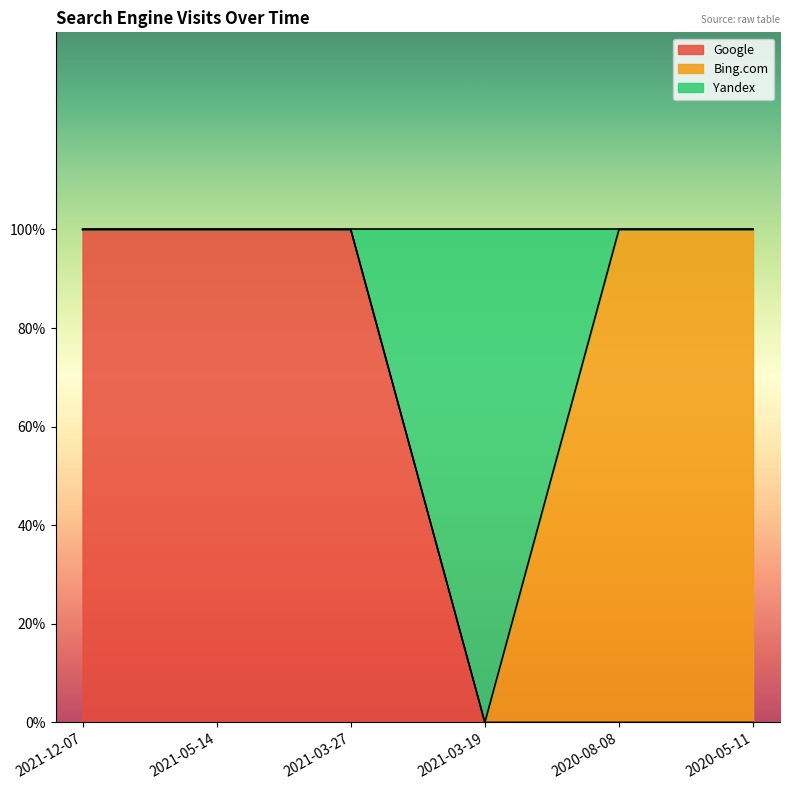

What are all the series names shown in the legend?

Google, Bing.com, Yandex